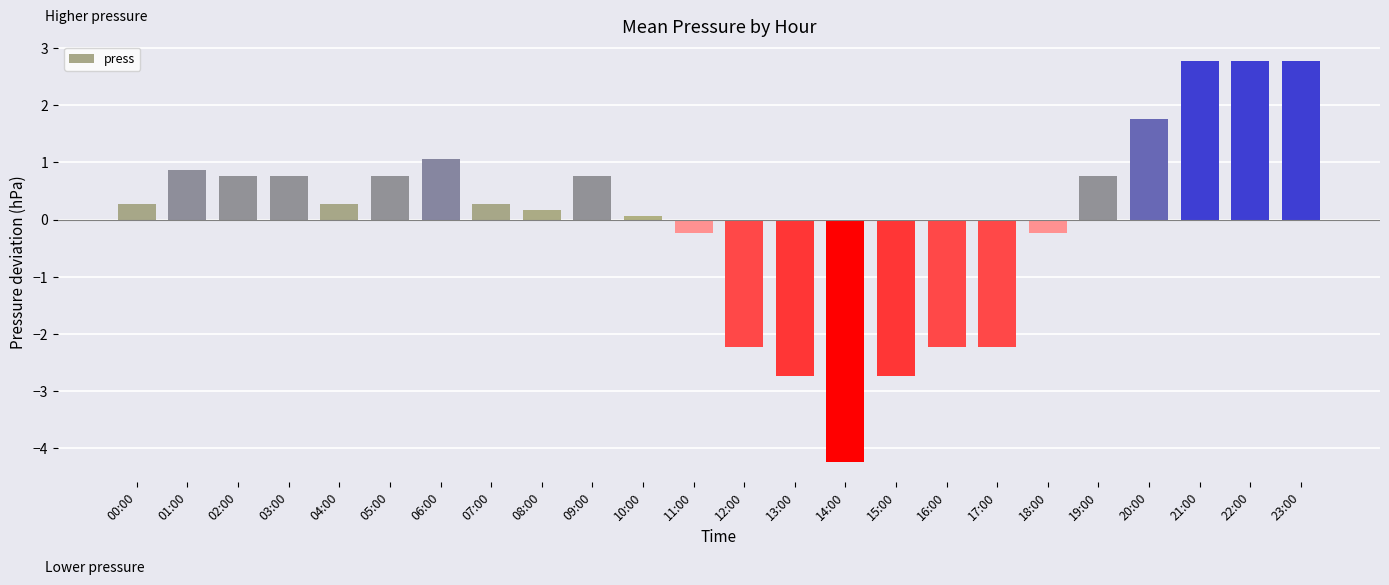

How many values are above zero?

16